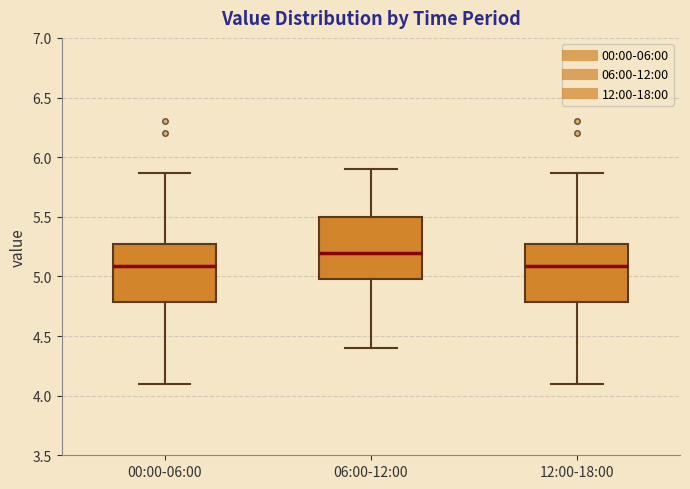

Reading left to right, read every box against the y-axis: the position of its median line, the range the box covers, and the ends of its whiskers. The values are not printed on the chart, so give them approximately, as read against the axis.

00:00-06:00: median 5.10, box 4.80 to 5.25, whiskers 4.10 to 5.85
06:00-12:00: median 5.20, box 5.00 to 5.50, whiskers 4.40 to 5.90
12:00-18:00: median 5.10, box 4.80 to 5.25, whiskers 4.10 to 5.85